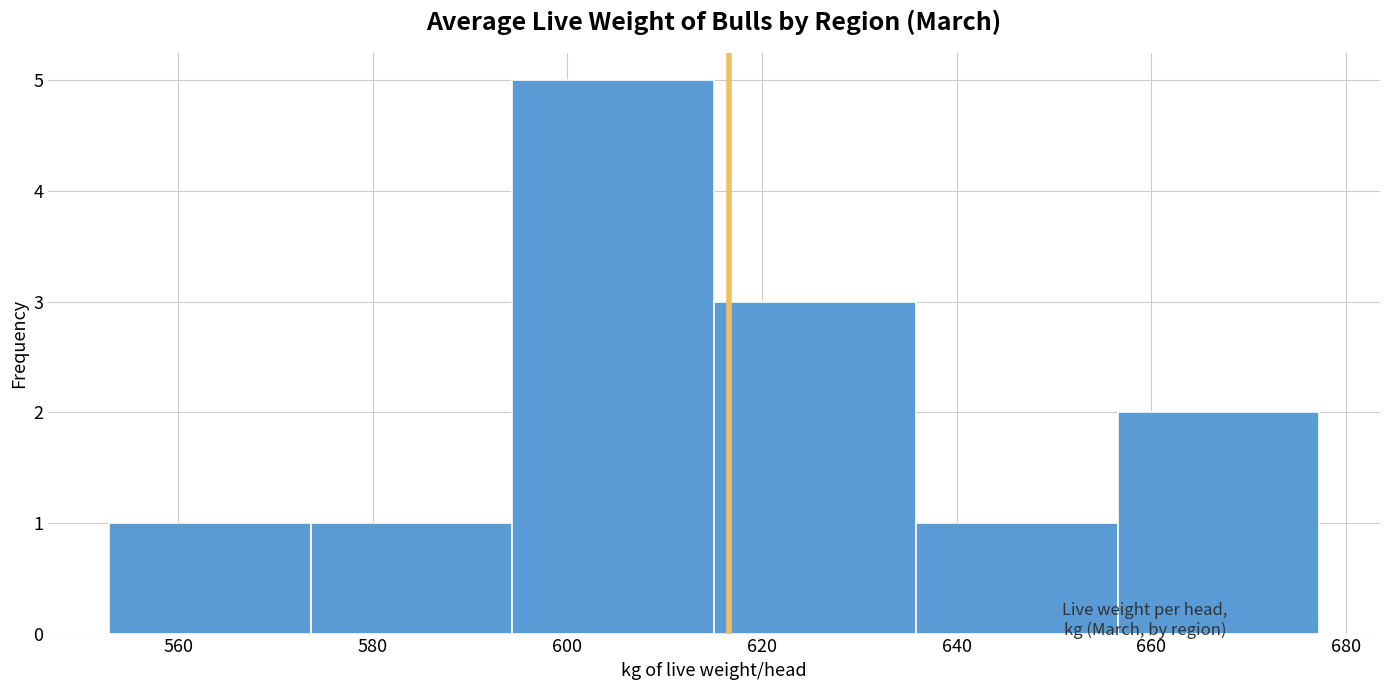

Reading left to right, list every bar in this chart as the range it spans on the x-axis followed by its height. Neither the bar edges nor the heights are printed on the chart, so give them approximately, as read against the axes.

552 to 574: 1
574 to 594: 1
594 to 616: 5
616 to 636: 3
636 to 656: 1
656 to 678: 2